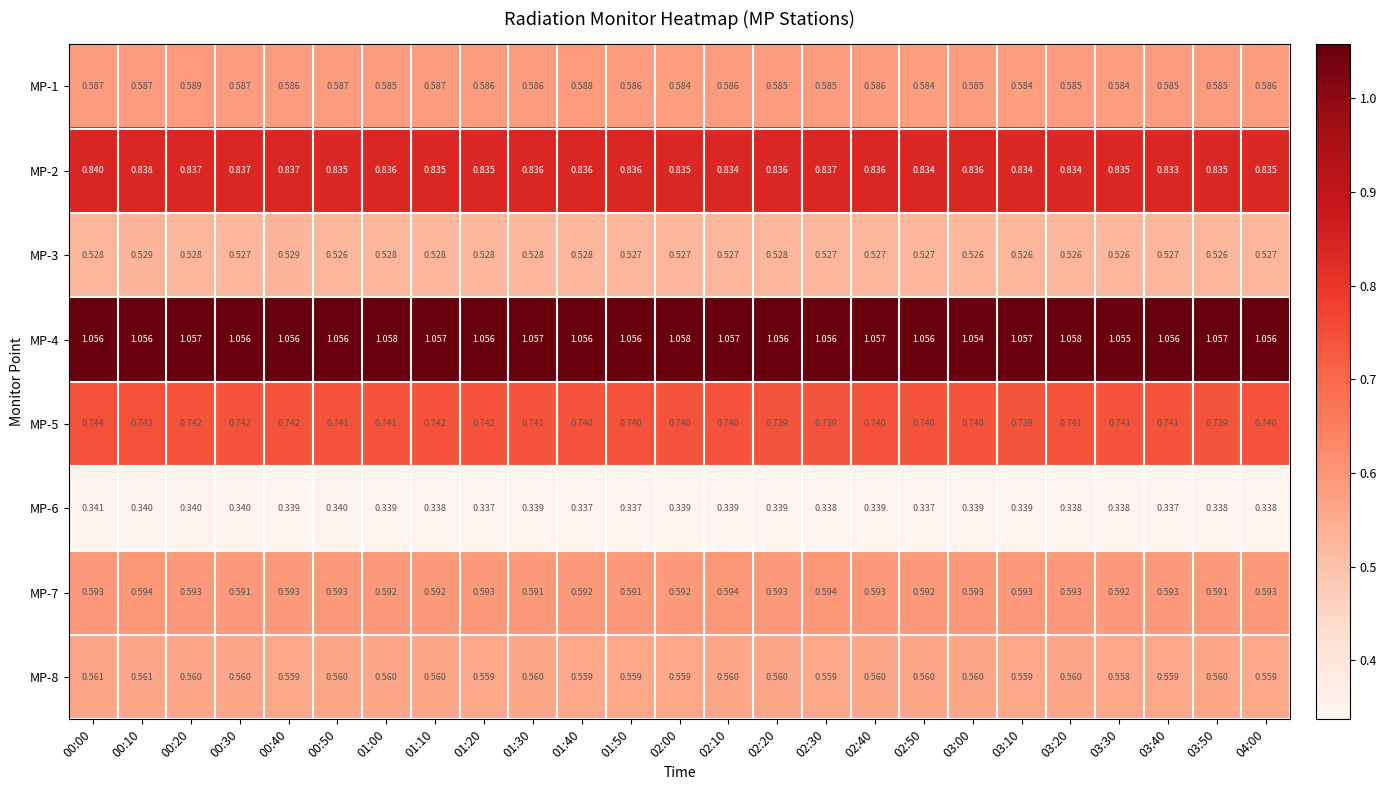

Is the value of MP-1 at 01:40 greater than the value of MP-8 at 00:10?

Yes